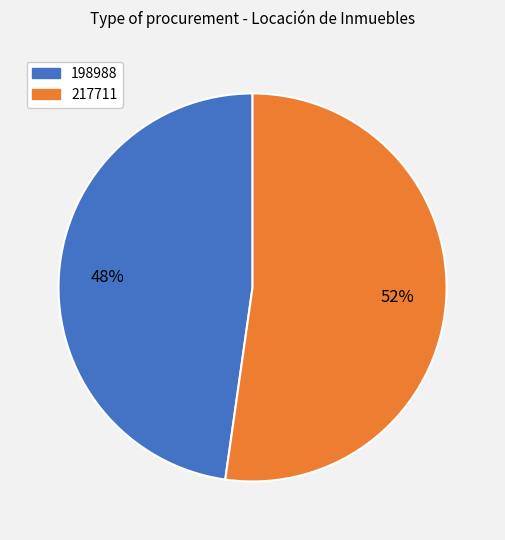

Do 217711 and 198988 together represent more than half of the pie?

Yes